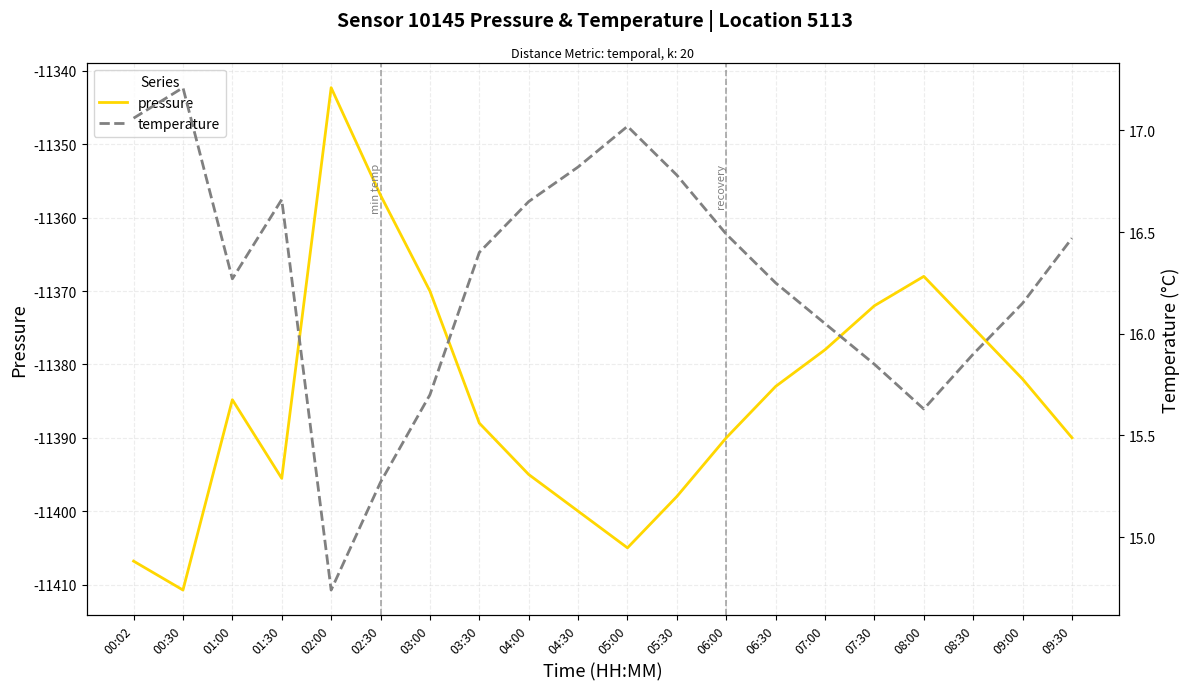

Reading left to right, list all the values displayed in this chart.

pressure: 00:02=-11406.8	00:30=-11410.8	01:00=-11384.8	01:30=-11395.5	02:00=-11342.3	02:30=-11356.9	03:00=-11370.0	03:30=-11388.0	04:00=-11395.0	04:30=-11400.0	05:00=-11405.0	05:30=-11398.0	06:00=-11390.0	06:30=-11383.0	07:00=-11378.0	07:30=-11372.0	08:00=-11368.0	08:30=-11375.0	09:00=-11382.0	09:30=-11390.0
temperature: 00:02=17.1	00:30=17.2	01:00=16.3	01:30=16.7	02:00=14.7	02:30=15.3	03:00=15.7	03:30=16.4	04:00=16.6	04:30=16.8	05:00=17.0	05:30=16.8	06:00=16.5	06:30=16.2	07:00=16.1	07:30=15.8	08:00=15.6	08:30=15.9	09:00=16.1	09:30=16.5